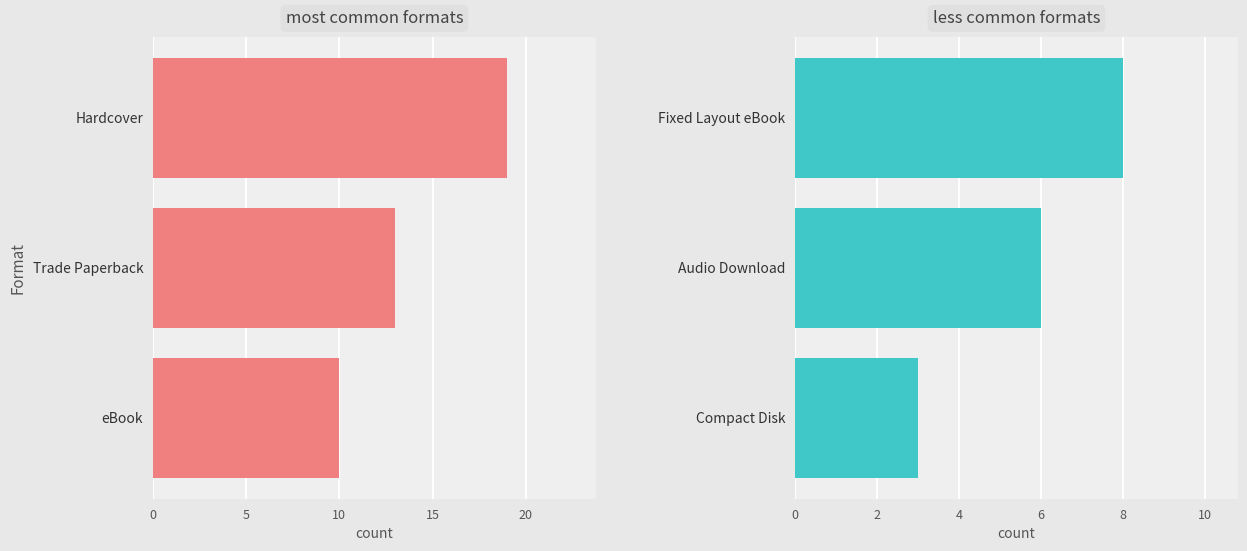

Is it true that Fixed Layout eBook / Audio Download / Compact Disk equals 3 at Compact Disk?

True